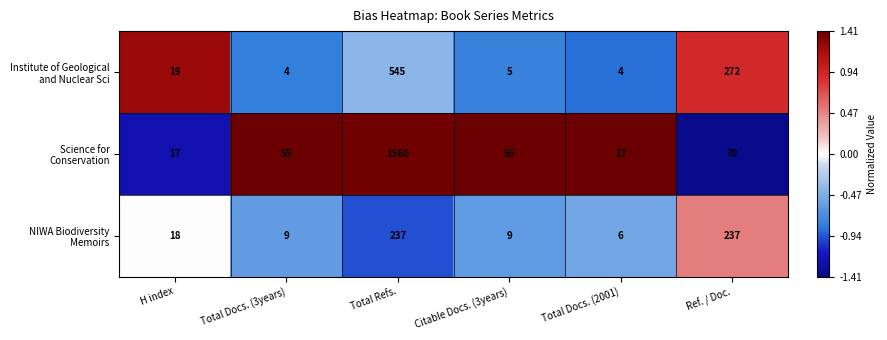

What is the maximum value shown in the chart?

1560